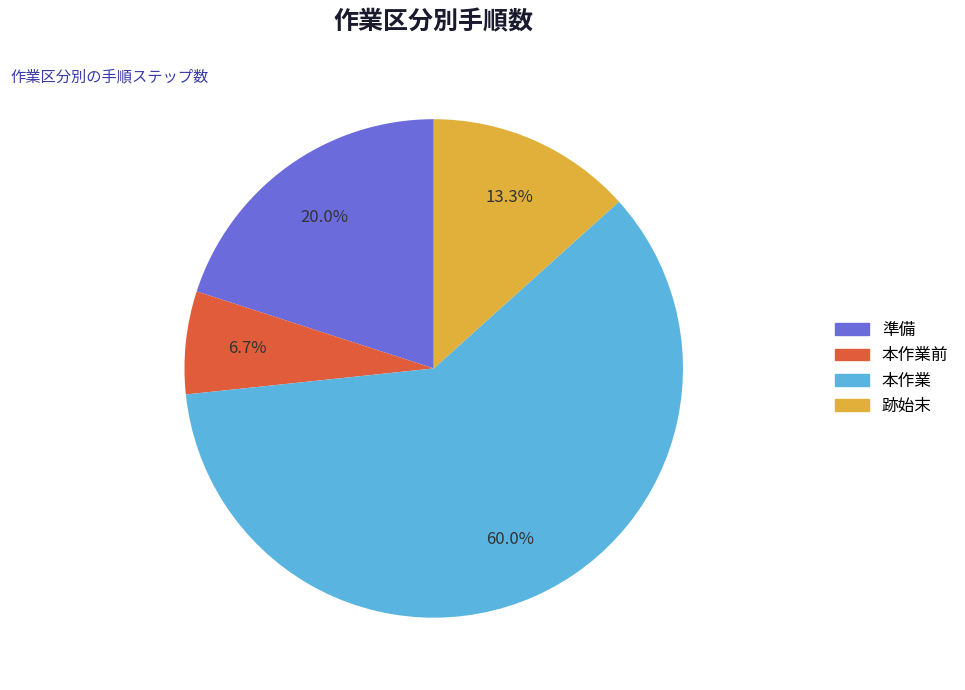

Is there a majority slice in this chart?

Yes